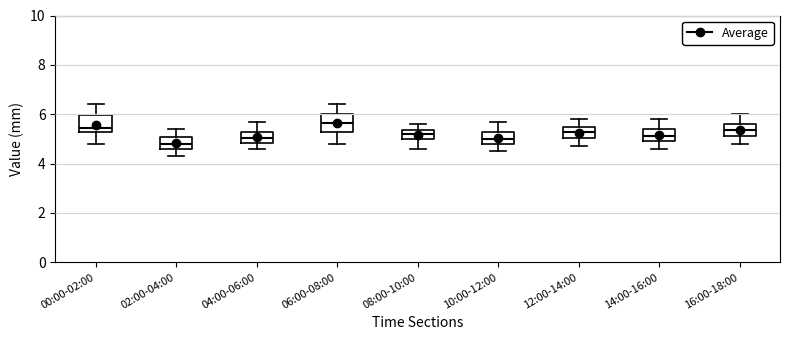

Reading left to right, read every box against the y-axis: the position of its median line, the range the box covers, and the ends of its whiskers. The values are not printed on the chart, so give them approximately, as read against the axis.

00:00-02:00: median 5.4 (just above the box's lower edge), box 5.4 to 6.0, whiskers 4.8 to 6.4
02:00-04:00: median 4.8, box 4.6 to 5.0, whiskers 4.4 to 5.4
04:00-06:00: median 5.0, box 4.8 to 5.4, whiskers 4.6 to 5.8
06:00-08:00: median 5.6, box 5.4 to 6.0, whiskers 4.8 to 6.4
08:00-10:00: median 5.2, box 5.0 to 5.4, whiskers 4.6 to 5.6
10:00-12:00: median 5.0, box 4.8 to 5.4, whiskers 4.6 to 5.8
12:00-14:00: median 5.4 (inside the box), box 5.0 to 5.4, whiskers 4.8 to 5.8
14:00-16:00: median 5.2, box 5.0 to 5.4, whiskers 4.6 to 5.8
16:00-18:00: median 5.4, box 5.2 to 5.6, whiskers 4.8 to 6.0